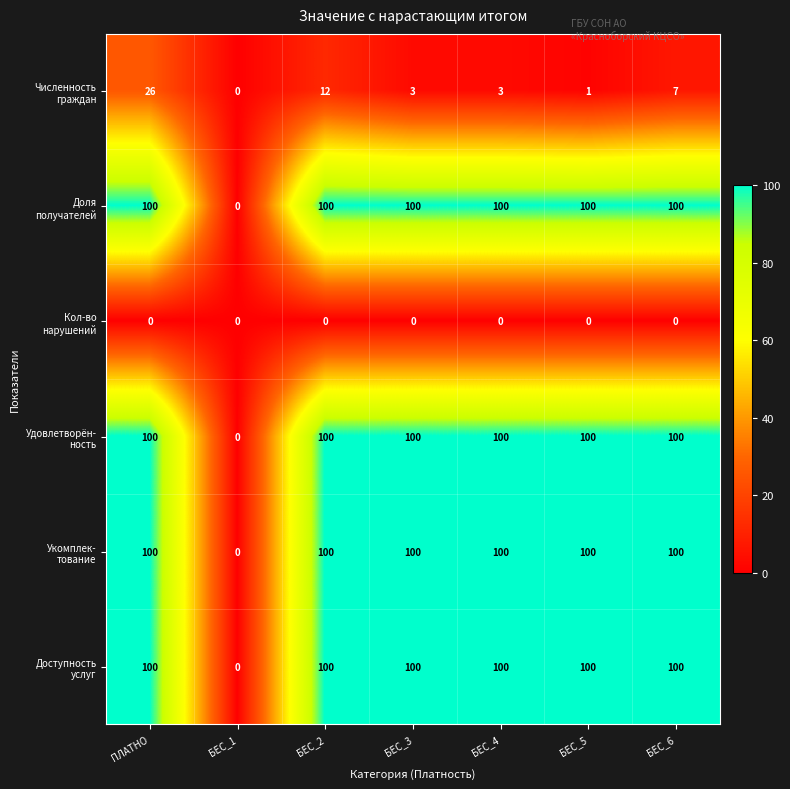

At how many categories does at least one series exceed 95?

6